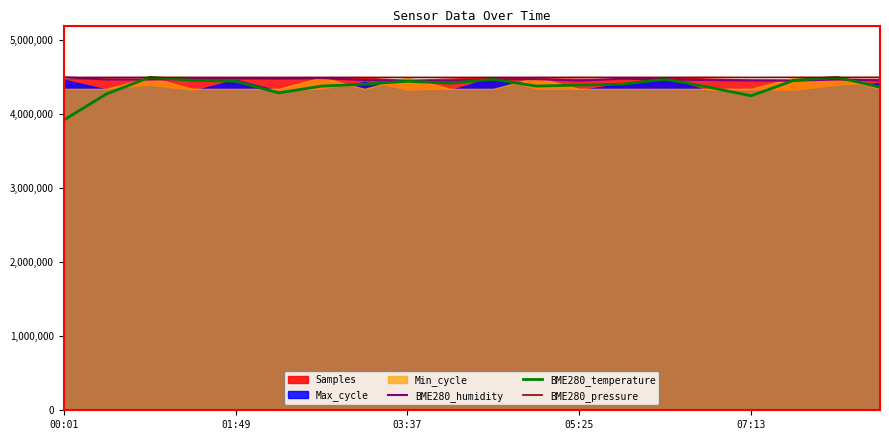

At which label is BME280_pressure closest to 4499196?

11